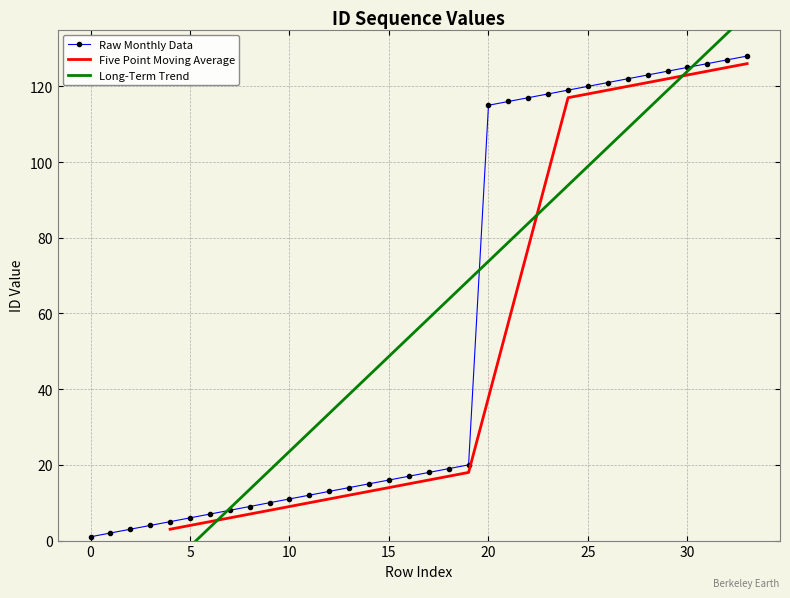

What is the difference between the values at 14 and 7?

7